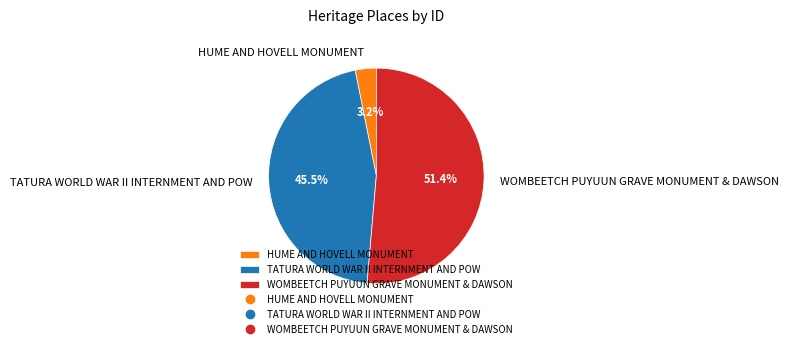

To the nearest percent, what portion does HUME AND HOVELL MONUMENT represent?

3%